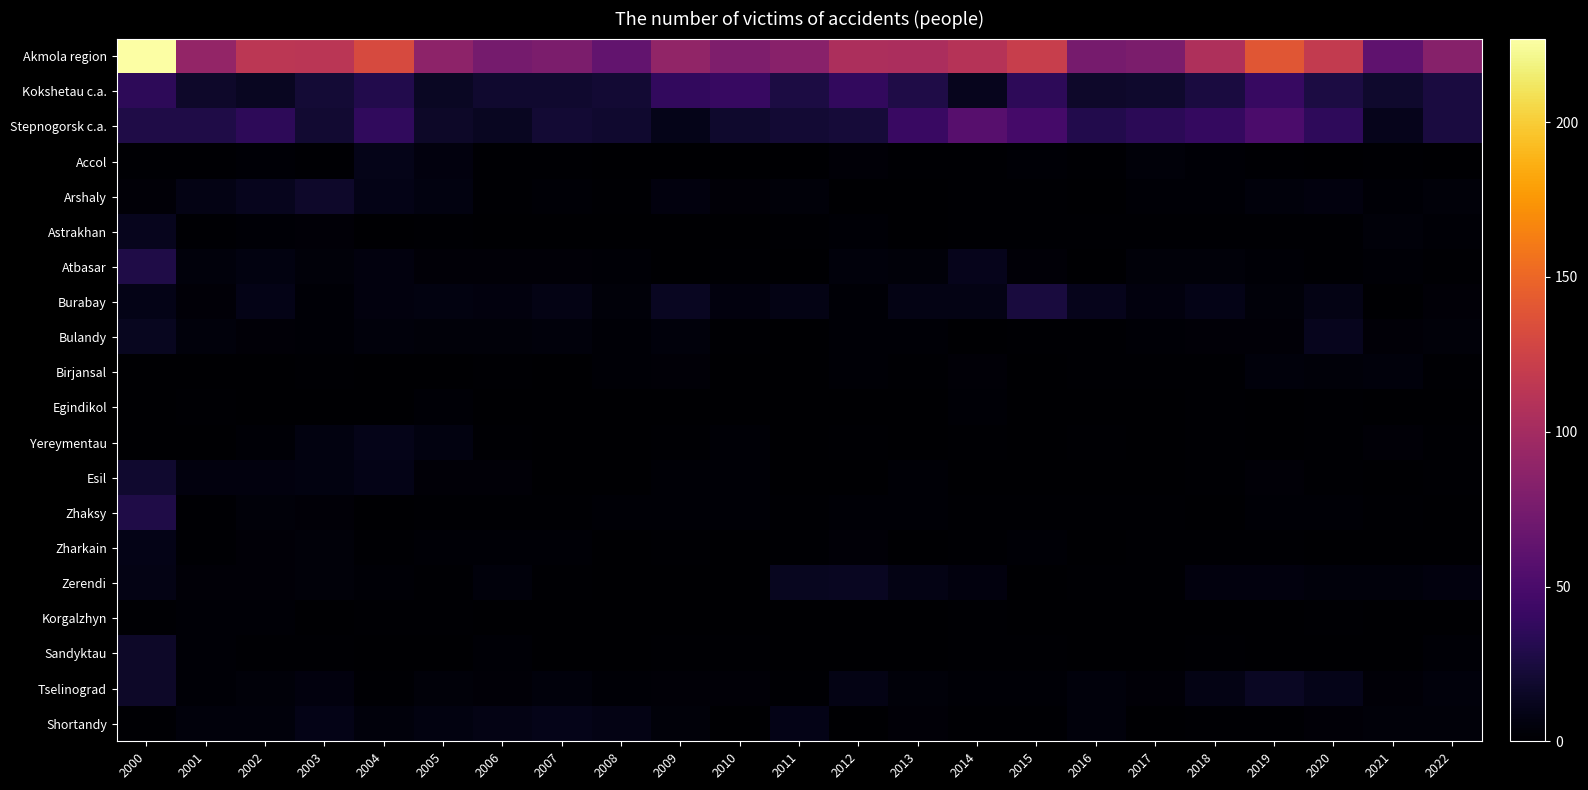

Reading right to left, extract all data points from this chart.

Akmola region: 2022=84	2021=62	2020=118	2019=140	2018=106	2017=78	2016=75	2015=121	2014=110	2013=104	2012=105	2011=85	2010=79	2009=90	2008=63	2007=78	2006=74	2005=87	2004=132	2003=113	2002=114	2001=91	2000=227
Kokshetau c.a.: 2022=25	2021=18	2020=26	2019=40	2018=25	2017=18	2016=17	2015=35	2014=12	2013=28	2012=38	2011=26	2010=40	2009=38	2008=21	2007=19	2006=19	2005=15	2004=30	2003=22	2002=14	2001=17	2000=35
Stepnogorsk c.a.: 2022=25	2021=11	2020=36	2019=51	2018=39	2017=34	2016=30	2015=47	2014=57	2013=41	2012=23	2011=21	2010=18	2009=10	2008=19	2007=21	2006=14	2005=16	2004=37	2003=20	2002=35	2001=28	2000=28
Accol: 2022=0	2021=1	2020=0	2019=1	2018=2	2017=4	2016=1	2015=2	2014=1	2013=1	2012=3	2011=0	2010=0	2009=0	2008=0	2007=1	2006=1	2005=6	2004=10	2003=1	2002=2	2001=1	2000=1
Arshaly: 2022=4	2021=2	2020=6	2019=5	2018=2	2017=2	2016=0	2015=1	2014=1	2013=0	2012=0	2011=4	2010=3	2009=6	2008=1	2007=2	2006=1	2005=7	2004=9	2003=17	2002=12	2001=8	2000=3
Astrakhan: 2022=2	2021=4	2020=1	2019=1	2018=1	2017=1	2016=1	2015=1	2014=1	2013=0	2012=2	2011=1	2010=0	2009=0	2008=0	2007=0	2006=0	2005=1	2004=0	2003=3	2002=2	2001=1	2000=12
Atbasar: 2022=1	2021=2	2020=1	2019=2	2018=4	2017=4	2016=0	2015=3	2014=11	2013=4	2012=5	2011=0	2010=1	2009=0	2008=2	2007=3	2006=3	2005=3	2004=6	2003=4	2002=7	2001=5	2000=28
Burabay: 2022=3	2021=0	2020=8	2019=4	2018=9	2017=6	2016=11	2015=24	2014=8	2013=8	2012=2	2011=8	2010=6	2009=14	2008=4	2007=8	2006=6	2005=7	2004=6	2003=2	2002=9	2001=3	2000=9
Bulandy: 2022=4	2021=3	2020=12	2019=3	2018=3	2017=2	2016=1	2015=1	2014=0	2013=2	2012=2	2011=0	2010=1	2009=5	2008=2	2007=5	2006=4	2005=4	2004=5	2003=2	2002=3	2001=5	2000=13
Birjansal: 2022=1	2021=5	2020=4	2019=5	2018=1	2017=1	2016=1	2015=0	2014=3	2013=1	2012=2	2011=0	2010=0	2009=3	2008=2	2007=0	2006=1	2005=0	2004=0	2003=1	2002=0	2001=0	2000=0
Egindikol: 2022=0	2021=0	2020=1	2019=0	2018=1	2017=0	2016=0	2015=0	2014=2	2013=0	2012=0	2011=0	2010=0	2009=0	2008=0	2007=0	2006=0	2005=2	2004=0	2003=0	2002=0	2001=1	2000=0
Yereymentau: 2022=1	2021=3	2020=1	2019=0	2018=1	2017=0	2016=1	2015=0	2014=1	2013=0	2012=1	2011=0	2010=2	2009=1	2008=0	2007=0	2006=1	2005=7	2004=10	2003=7	2002=2	2001=0	2000=0
Esil: 2022=1	2021=0	2020=1	2019=3	2018=1	2017=0	2016=0	2015=0	2014=0	2013=2	2012=0	2011=0	2010=2	2009=2	2008=0	2007=0	2006=3	2005=3	2004=9	2003=7	2002=6	2001=6	2000=19
Zhaksy: 2022=0	2021=1	2020=2	2019=2	2018=0	2017=1	2016=1	2015=1	2014=1	2013=2	2012=2	2011=1	2010=2	2009=2	2008=2	2007=1	2006=1	2005=1	2004=0	2003=3	2002=4	2001=1	2000=28
Zharkain: 2022=0	2021=0	2020=0	2019=1	2018=1	2017=1	2016=0	2015=2	2014=1	2013=0	2012=3	2011=1	2010=0	2009=1	2008=0	2007=2	2006=2	2005=2	2004=1	2003=4	2002=3	2001=1	2000=9
Zerendi: 2022=6	2021=5	2020=5	2019=6	2018=6	2017=1	2016=1	2015=0	2014=6	2013=8	2012=14	2011=13	2010=0	2009=0	2008=0	2007=1	2006=5	2005=1	2004=2	2003=4	2002=3	2001=3	2000=8
Korgalzhyn: 2022=0	2021=0	2020=1	2019=0	2018=0	2017=0	2016=0	2015=0	2014=1	2013=0	2012=0	2011=0	2010=0	2009=0	2008=0	2007=0	2006=0	2005=1	2004=1	2003=0	2002=2	2001=2	2000=1
Sandyktau: 2022=2	2021=0	2020=0	2019=0	2018=1	2017=0	2016=0	2015=1	2014=1	2013=0	2012=0	2011=0	2010=1	2009=1	2008=0	2007=0	2006=2	2005=0	2004=0	2003=1	2002=1	2001=2	2000=16
Tselinograd: 2022=5	2021=3	2020=10	2019=15	2018=8	2017=3	2016=5	2015=2	2014=2	2013=4	2012=8	2011=1	2010=3	2009=3	2008=2	2007=5	2006=3	2005=4	2004=1	2003=6	2002=4	2001=2	2000=16
Shortandy: 2022=4	2021=4	2020=3	2019=1	2018=1	2017=0	2016=5	2015=1	2014=1	2013=3	2012=0	2011=9	2010=0	2009=4	2008=8	2007=10	2006=8	2005=7	2004=5	2003=9	2002=5	2001=5	2000=1